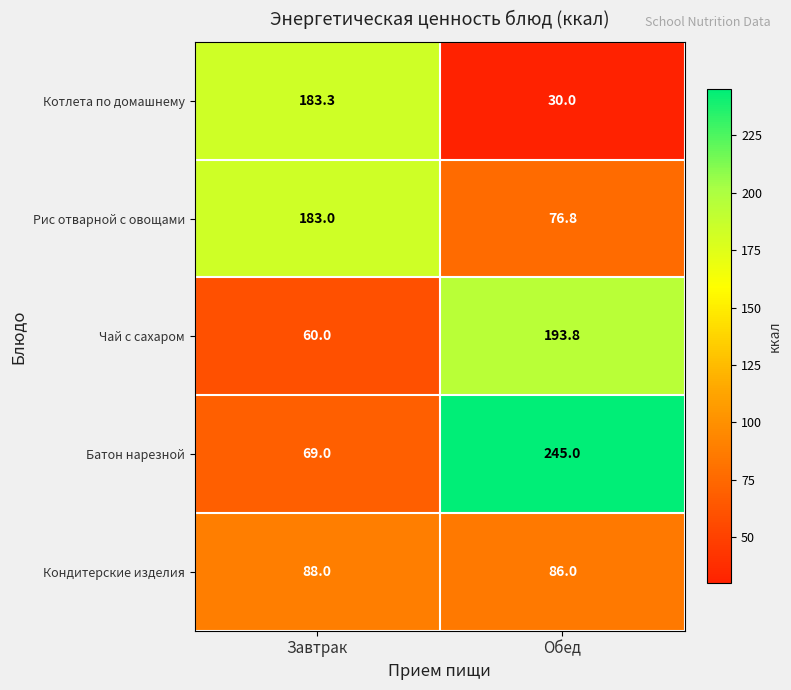

Reading right to left, list all the values displayed in this chart.

Котлета по домашнему: 30.0	183.3
Рис отварной с овощами: 76.8	183.0
Чай с сахаром: 193.8	60.0
Батон нарезной: 245.0	69.0
Кондитерские изделия: 86.0	88.0